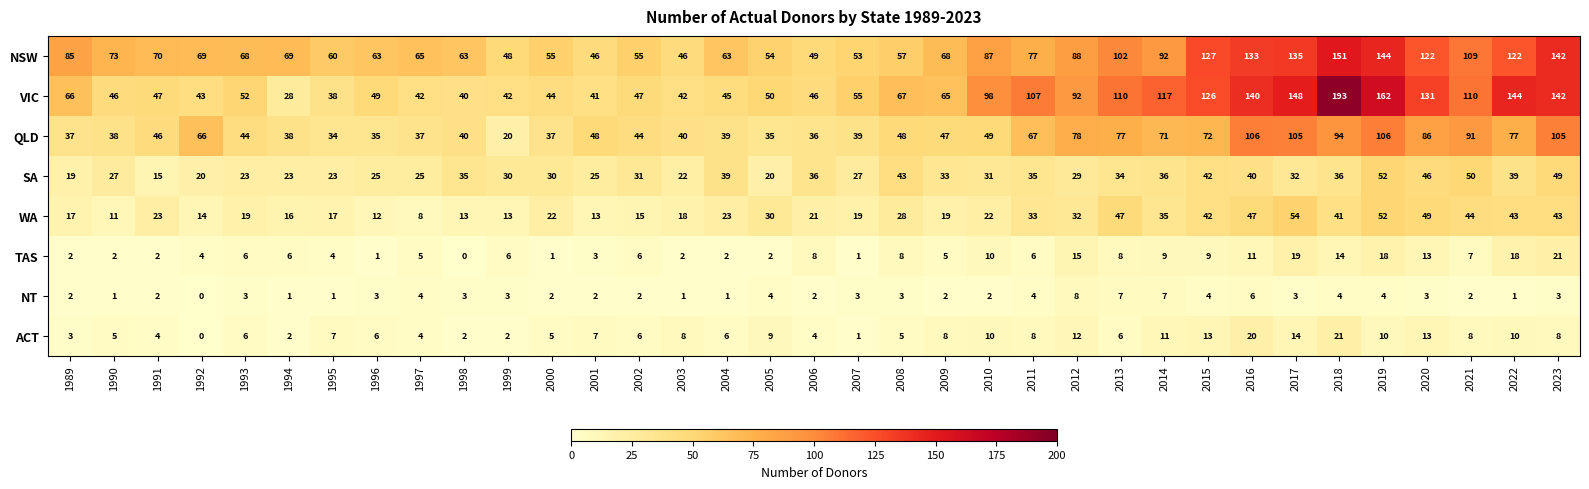

The value of TAS at 2022 is 11. True or false?

False